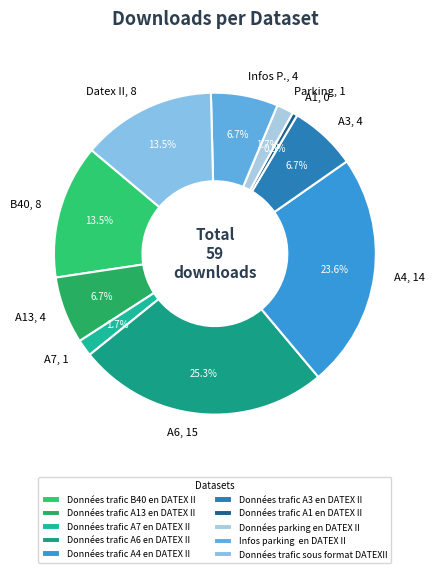

Which category has the biggest portion of the pie?

Données trafic A6 en DATEX II